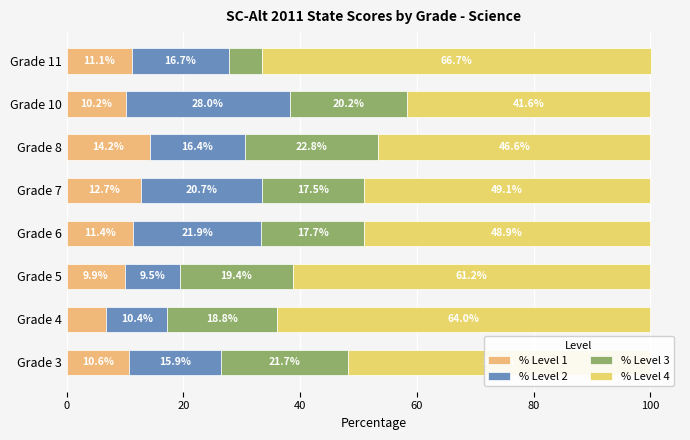

Count the number of categories in the chart.

8